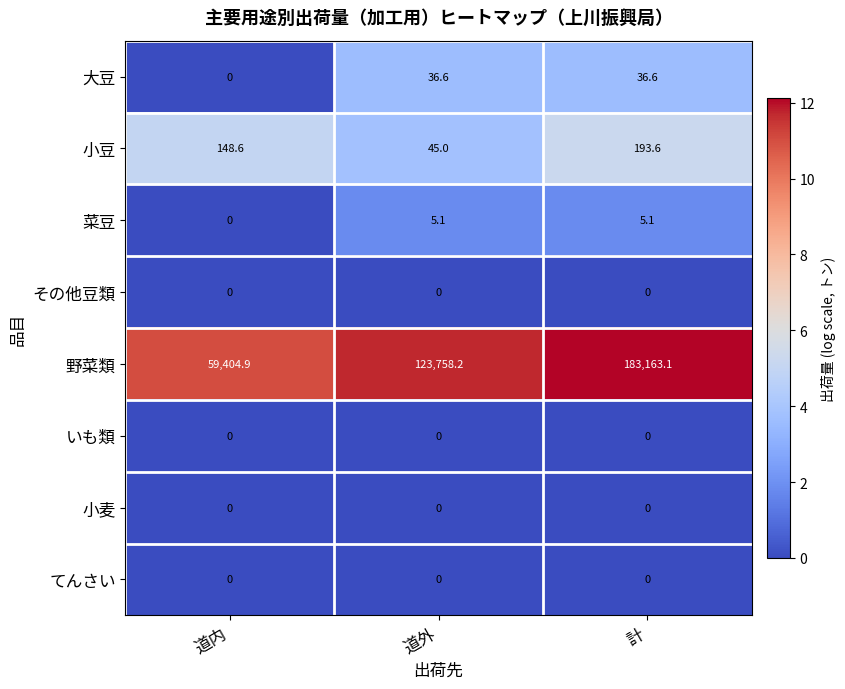

Between 道外 and 計, which series saw the biggest shift?

野菜類